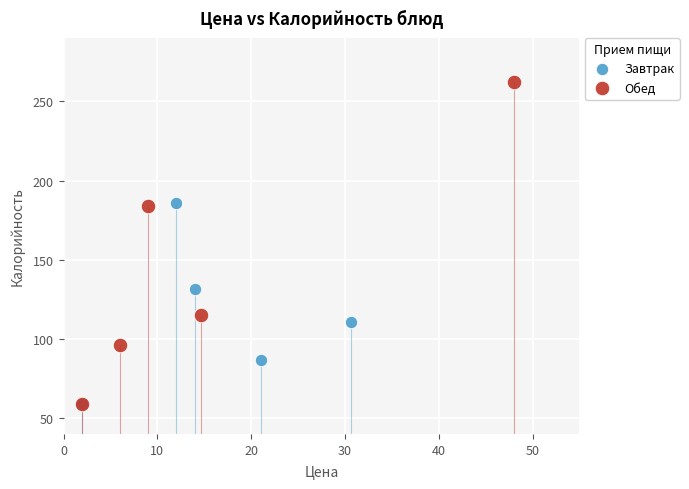

What are all the series names shown in the legend?

Завтрак, Обед